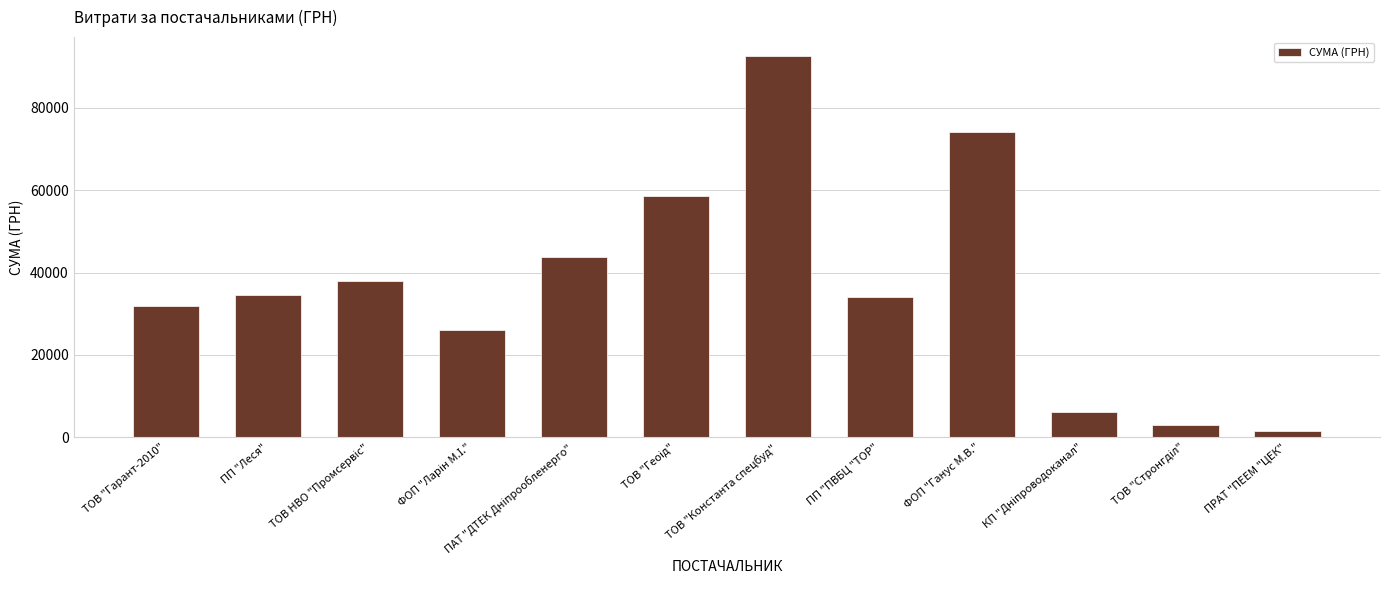

What is the change in value from ПП "Леся" to ТОВ "Константа спецбуд"?

+57973.2